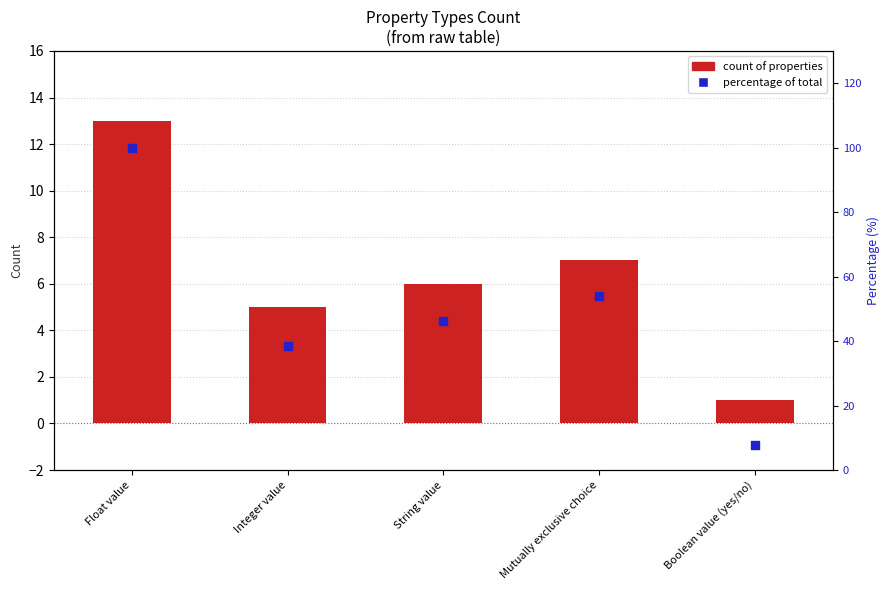

Which series reaches the maximum Y coordinate?

Percentage of total